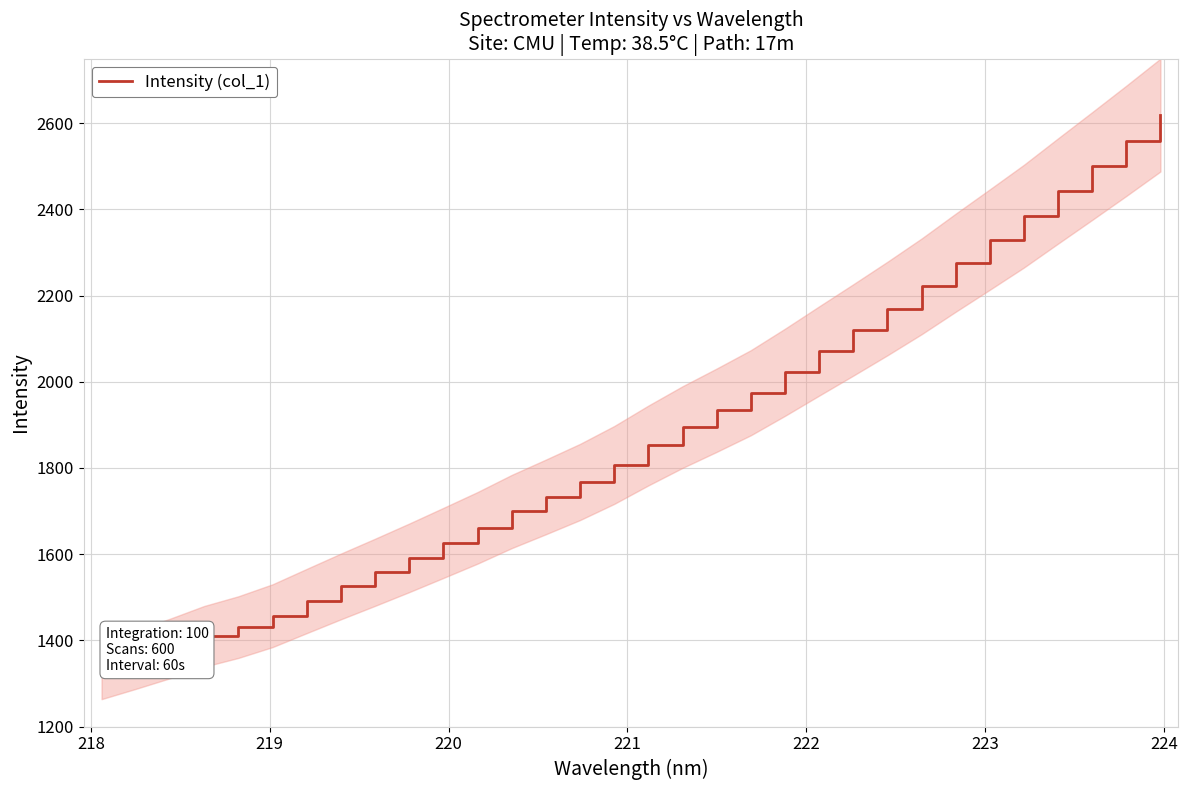

What is the average value?

1881.1